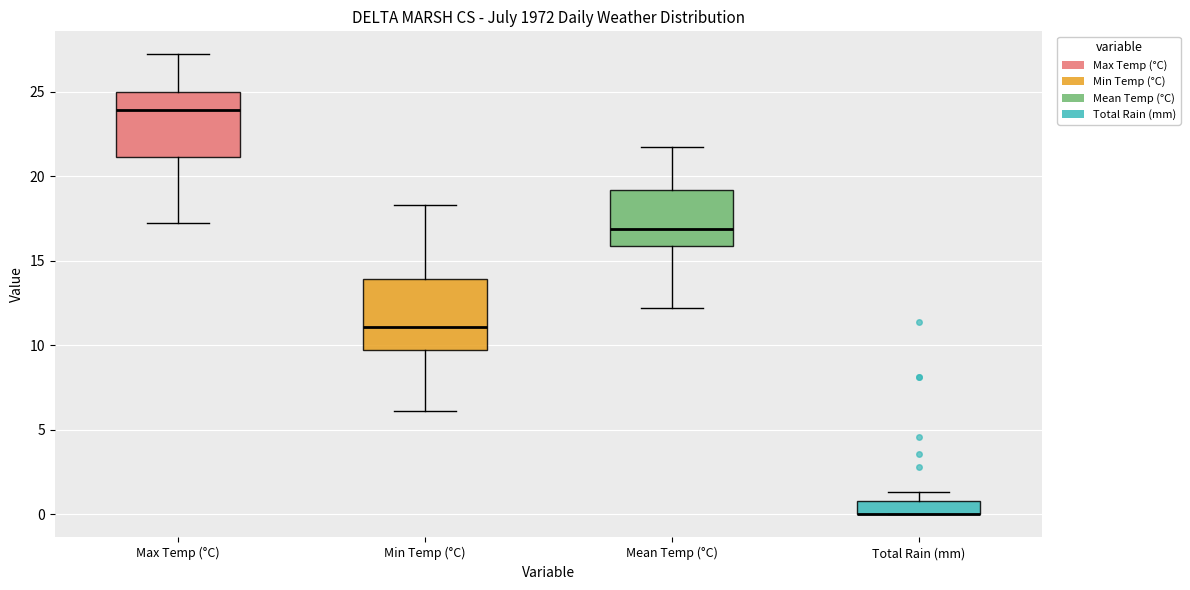

Reading left to right, transcribe this box plot: for each box, give where its median line is, the range the box spans, and where its two whiskers end, as read against the y-axis. The values are not printed on the chart, so give them approximately, as read against the axis.

Max Temp (°C): median 24.0, box 21.0 to 25.0, whiskers 17.0 to 27.0
Min Temp (°C): median 11.0, box 9.5 to 14.0, whiskers 6.0 to 18.5
Mean Temp (°C): median 17.0, box 16.0 to 19.0, whiskers 12.0 to 21.5
Total Rain (mm): median 0.0 (drawn on the box's lower edge), box 0.0 to 1.0, whiskers 0.0 to 1.5